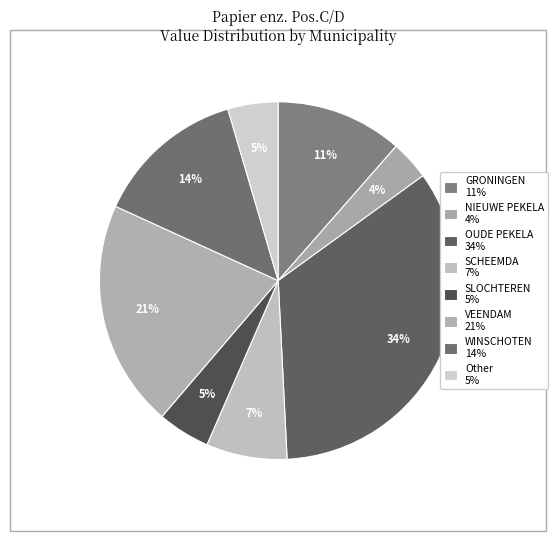

How many slices are in this pie chart?

8